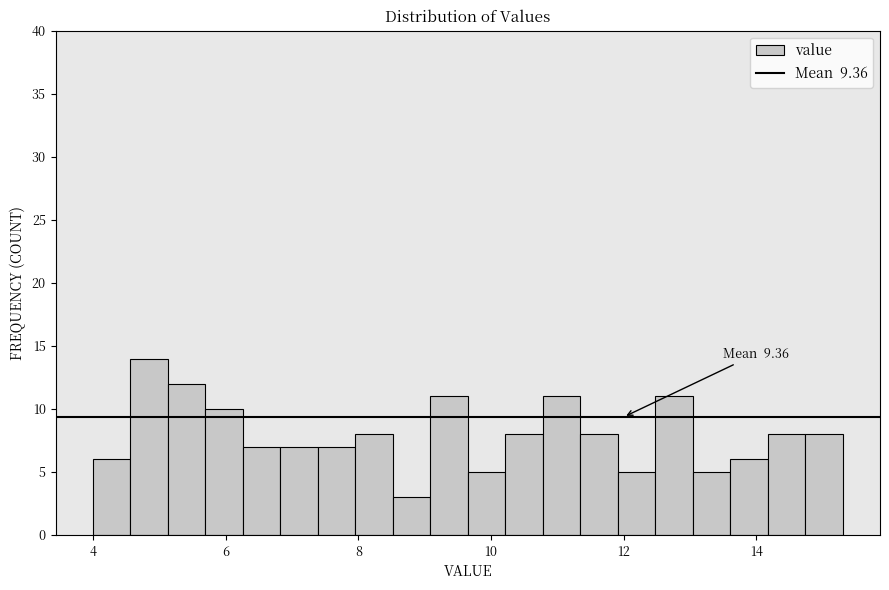

Read against the x-axis, roughly where is the centre of the tallest bar?

4.8